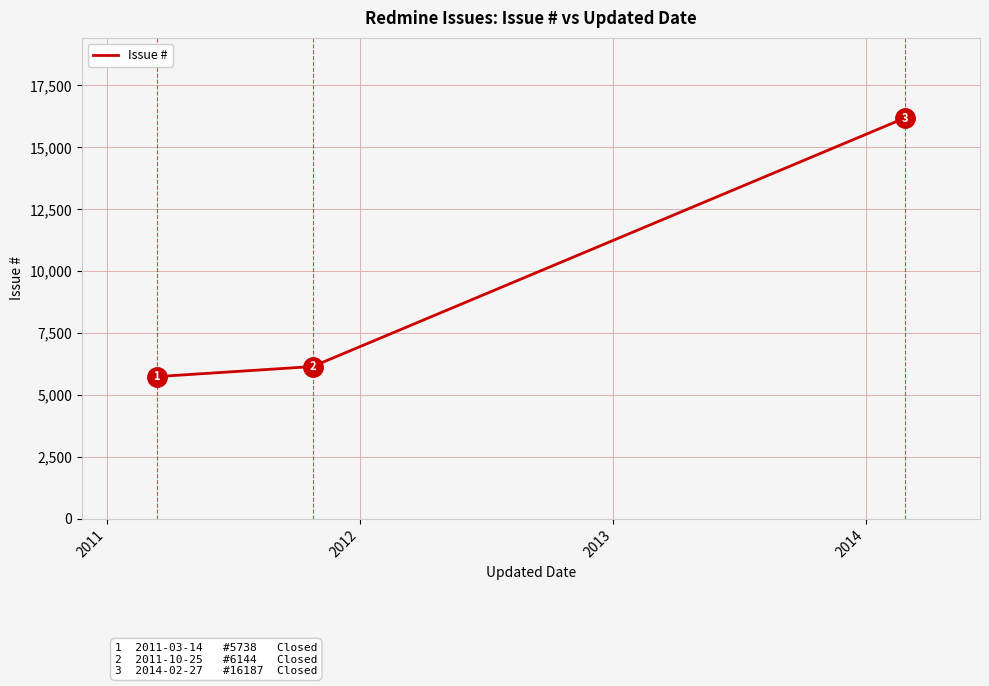

Reading left to right, list all the values displayed in this chart.

5738	6144	16187